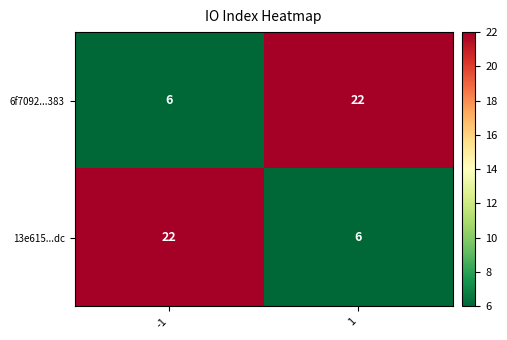

Reading left to right, list all the values displayed in this chart.

6f7092...383: -1=6	1=22
13e615...dc: -1=22	1=6